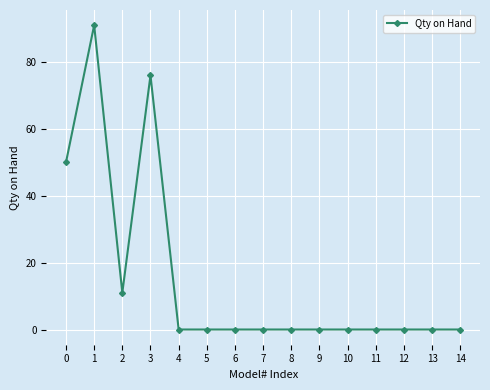

How many values are between 0 and 11?

12